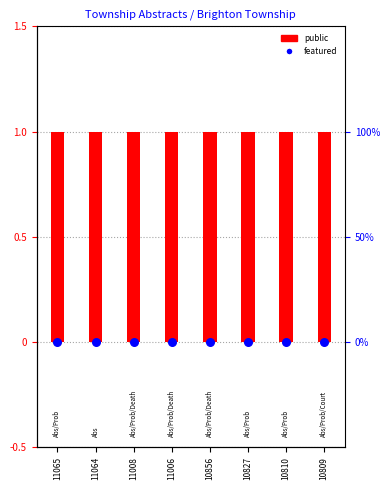

What is the total value across all series at 10810?

1